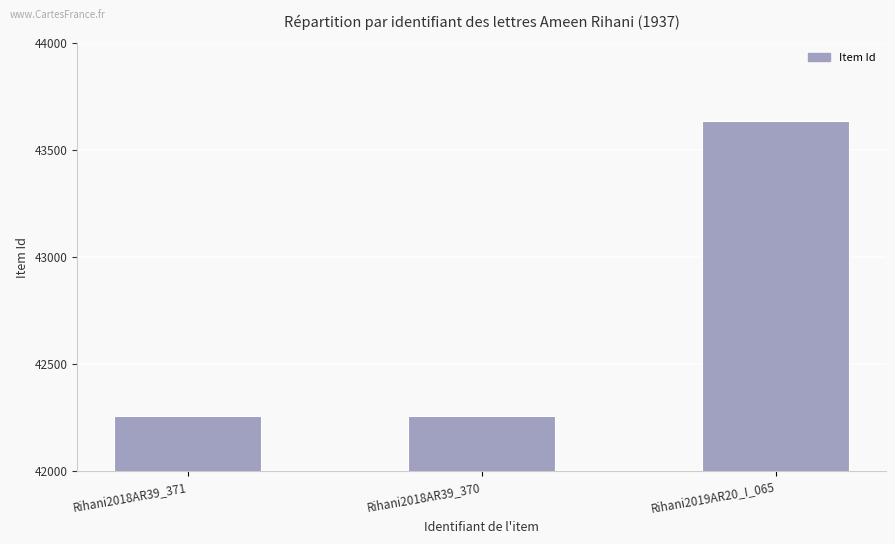

Is it true that the value at Rihani2019AR20_I_065 is 76290?

False